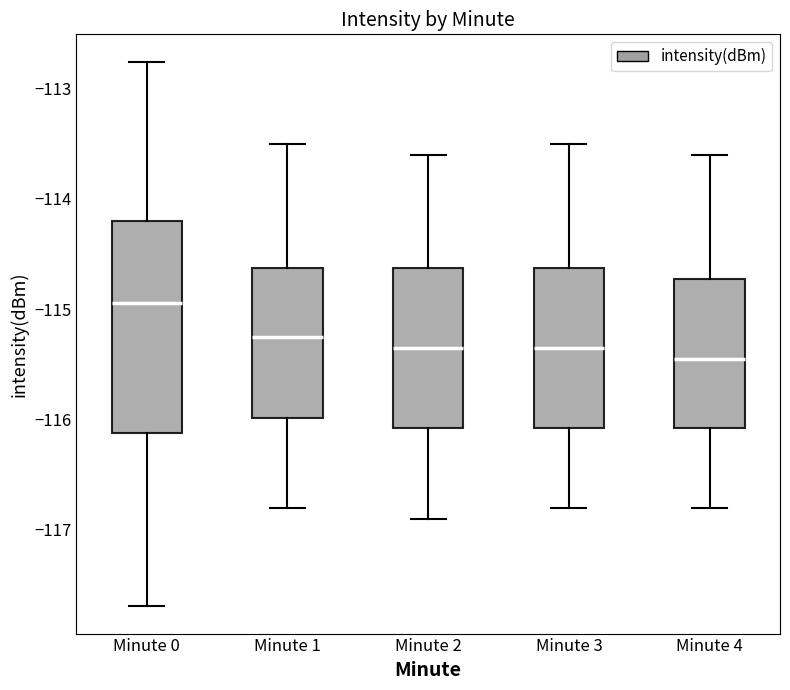

Which box is the tallest, from its lower edge to its upper edge?

Minute 0